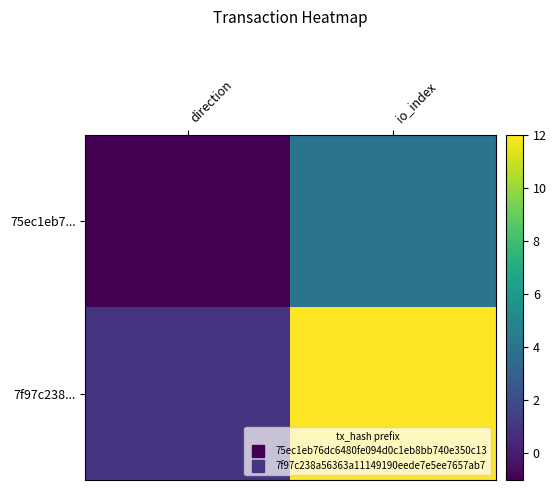

Reading right to left, extract all data points from this chart.

75ec1eb7...: io_index=4	direction=-1
7f97c238...: io_index=12	direction=1